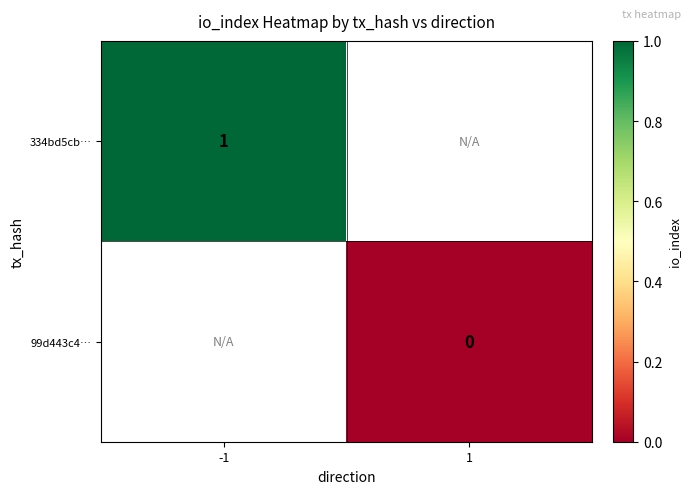

At how many categories does at least one series exceed 0?

1